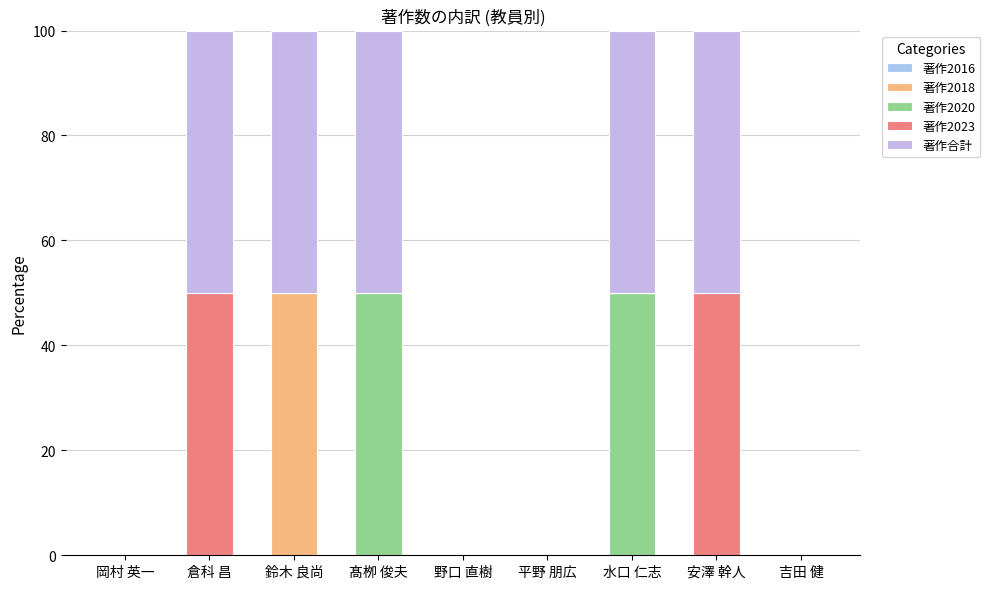

Count the number of categories in the chart.

9